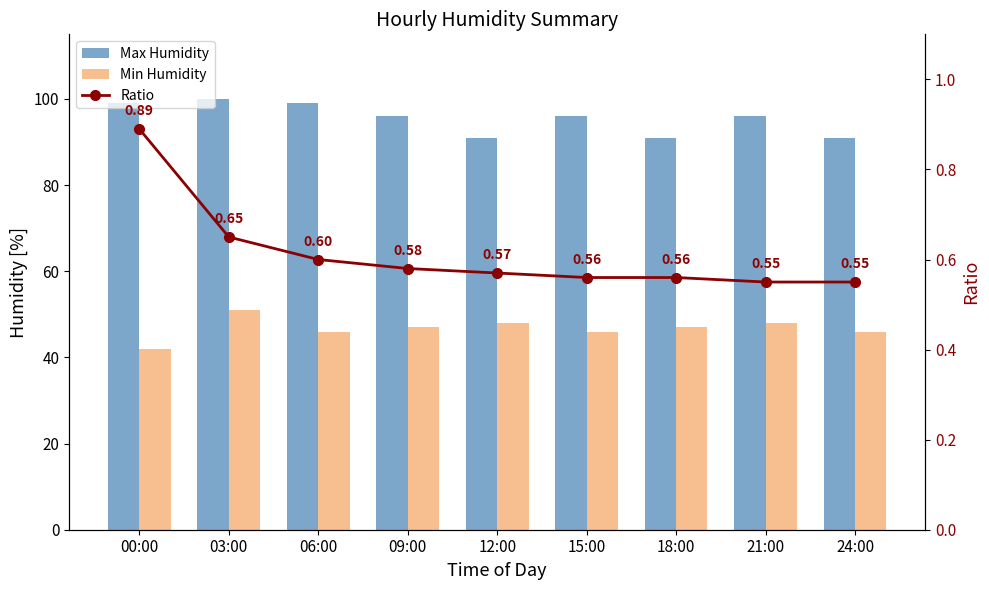

At which category is the sum across all series the highest?

03:00